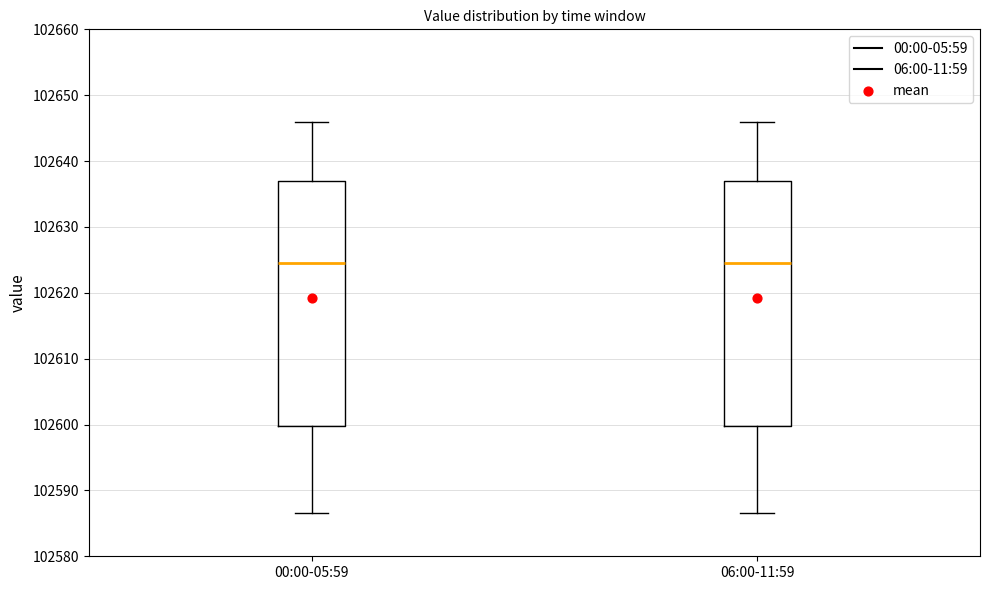

Reading left to right, transcribe this box plot: for each box, give where its median line is, the range the box spans, and where its two whiskers end, as read against the y-axis. The values are not printed on the chart, so give them approximately, as read against the axis.

00:00-05:59: median 102625, box 102600 to 102637, whiskers 102587 to 102646
06:00-11:59: median 102625, box 102600 to 102637, whiskers 102587 to 102646